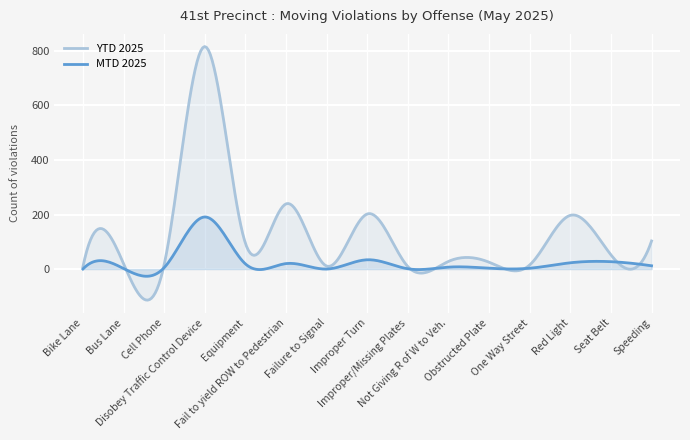

Reading right to left, what are all the values shown in this chart?

MTD 2025: 12	27	23	3	3	7	1	34	0	20	19	191	5	2	0
YTD 2025: 103	52	197	15	25	28	9	202	11	239	95	816	16	20	8